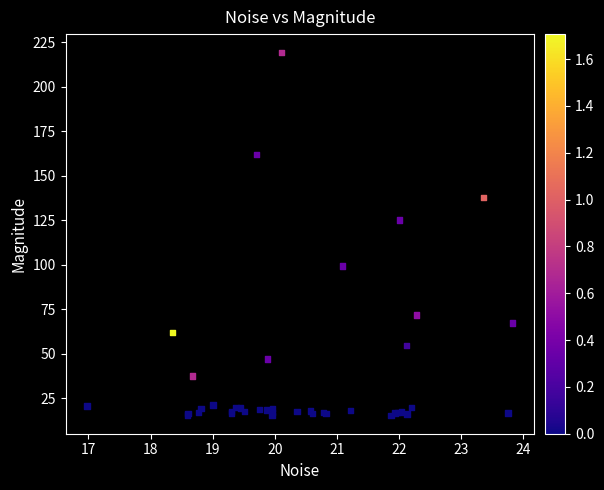

What Y value in the scatter plot is closest to 117?

125.2